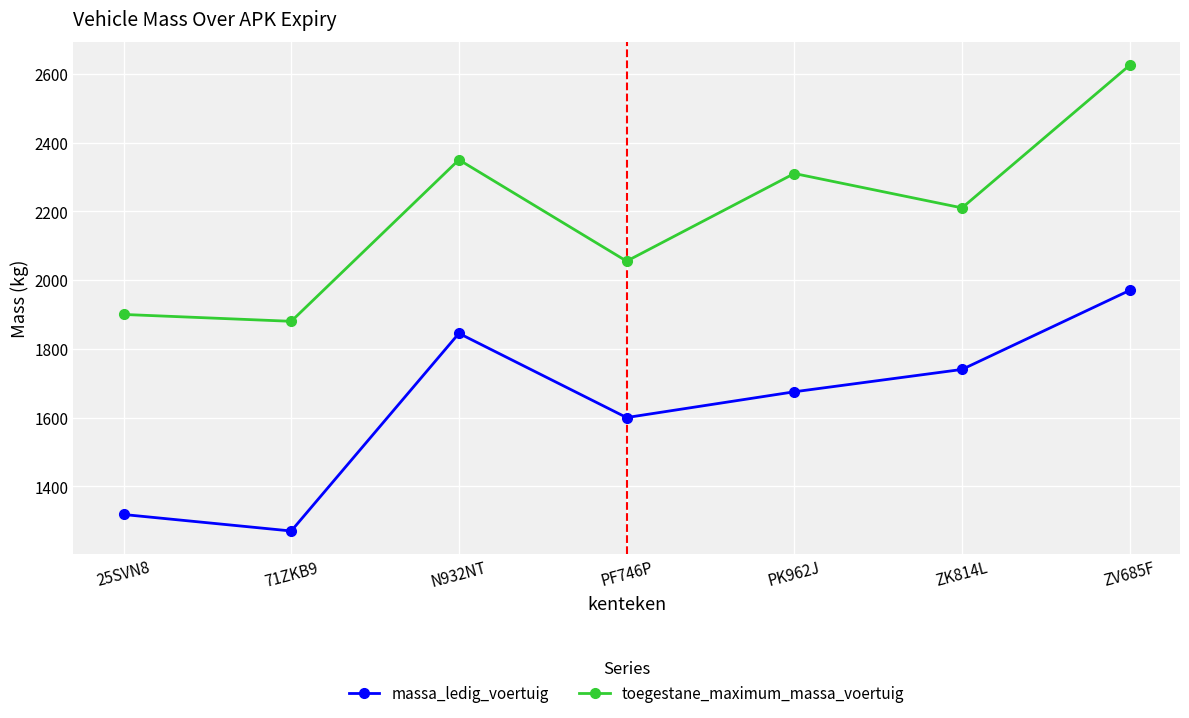

In massa_ledig_voertuig, how many points are lower than both neighbors (excluding endpoints)?

2